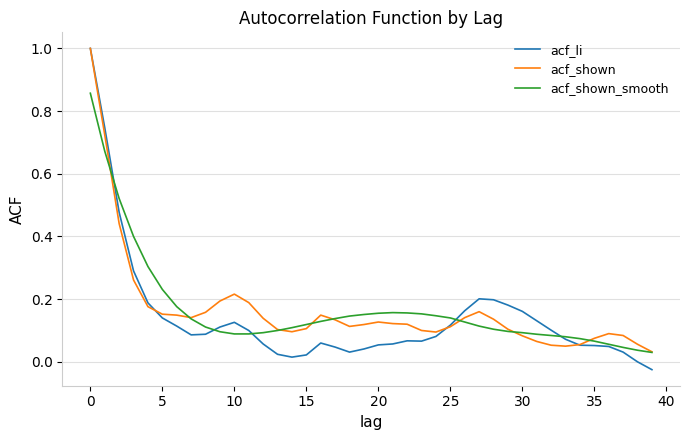

What is the maximum value for acf_shown?

1.0